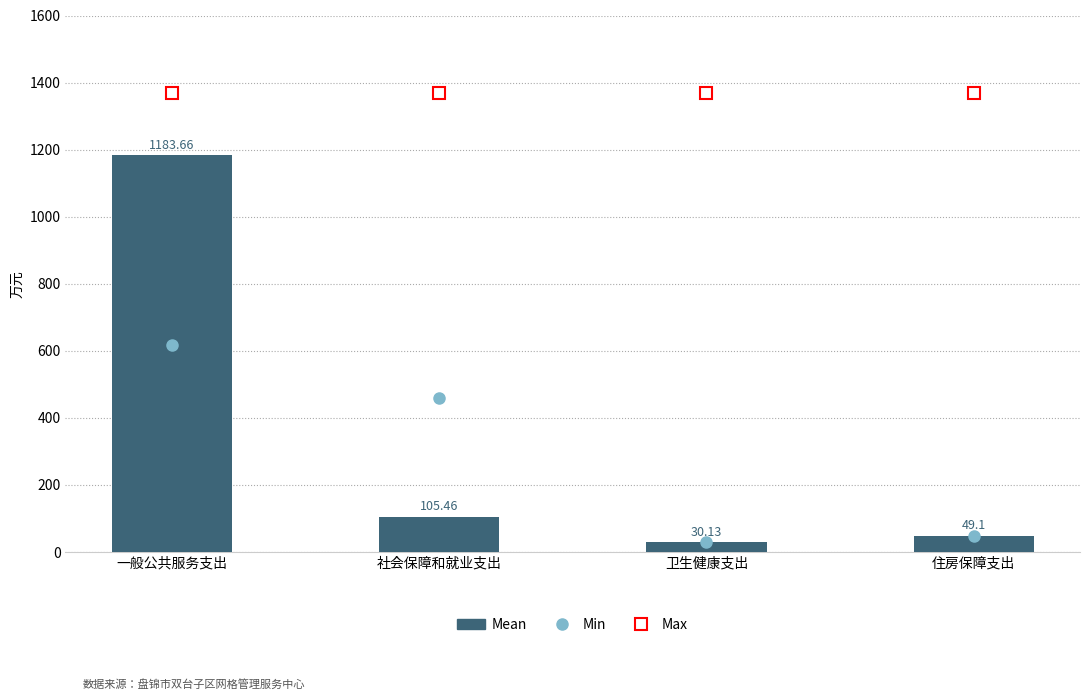

Rank the categories by value from highest to lowest.

一般公共服务支出, 社会保障和就业支出, 住房保障支出, 卫生健康支出